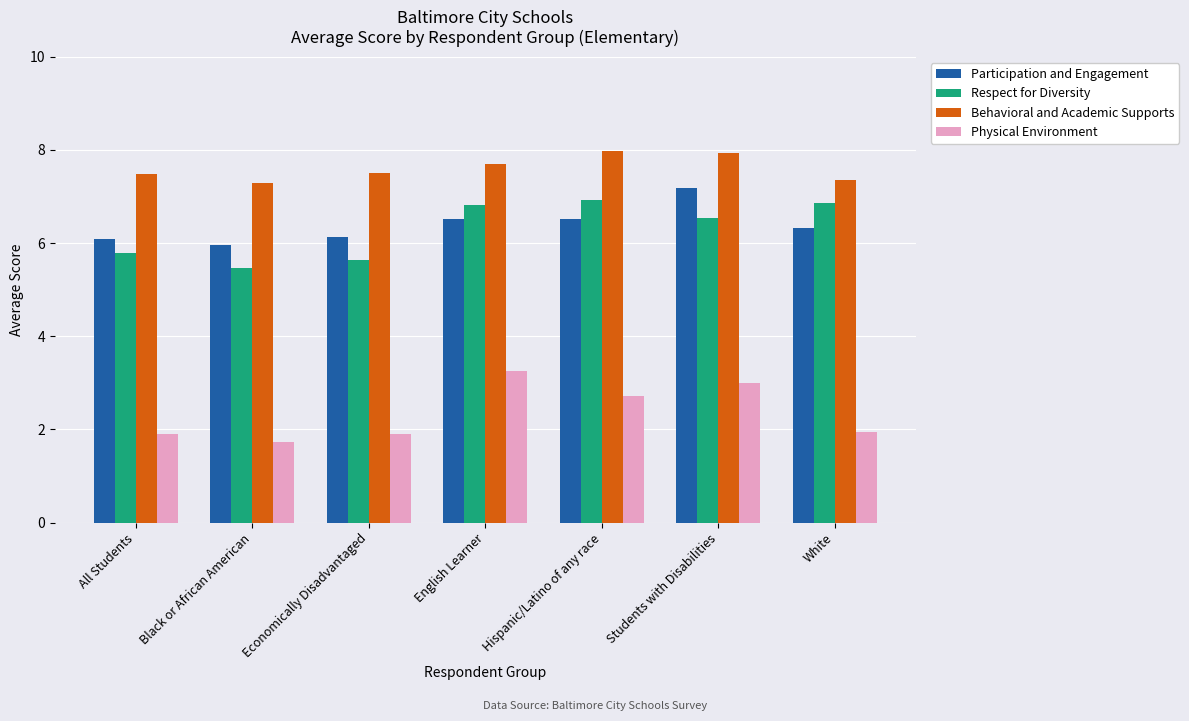

The Respect for Diversity series shows 11.2 at Students with Disabilities. True or false?

False